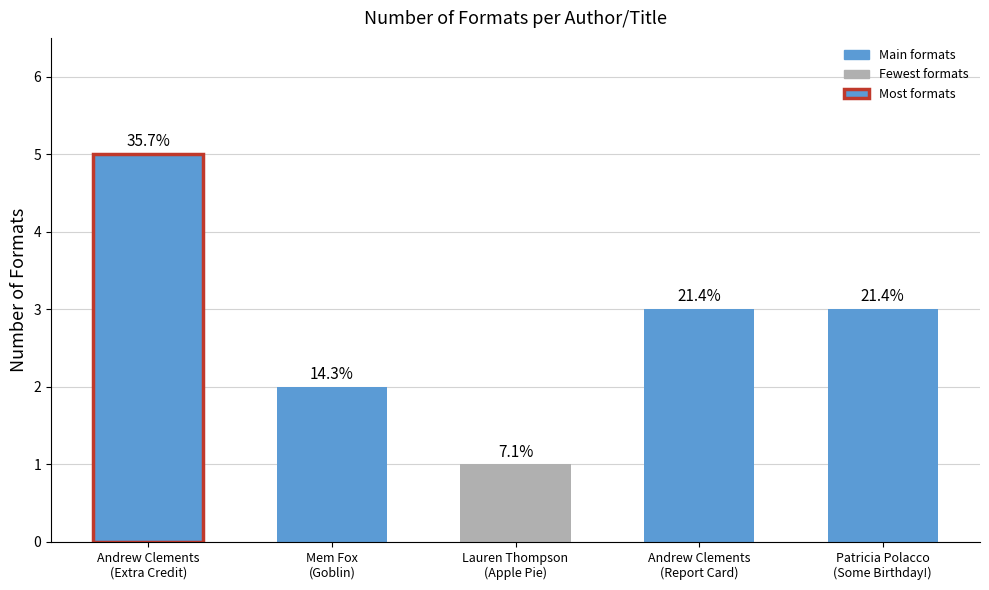

What is the difference between the values at Andrew Clements (1146268) Report and Mem Fox (706409)?

1